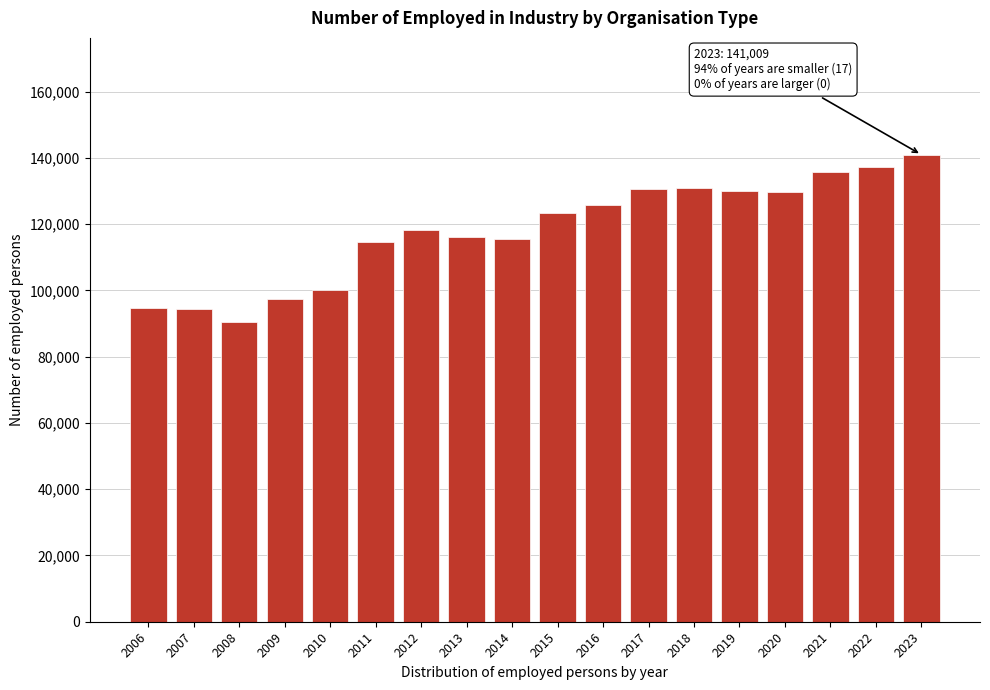

Is it true that the value at 2007 is 94532?

True